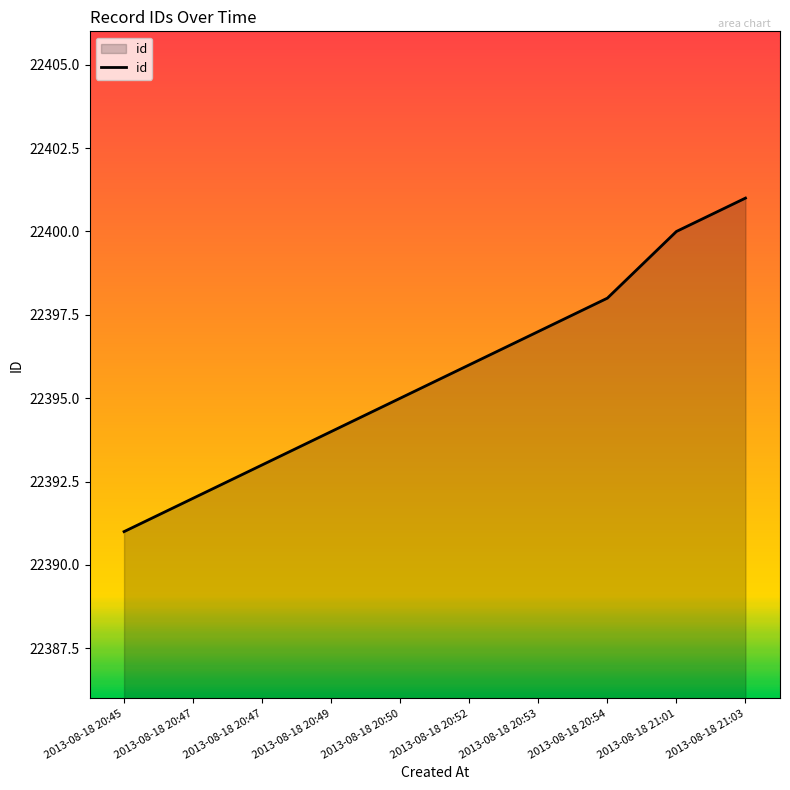

What is the ratio of the value at 2013-08-18 20:47 to the value at 2013-08-18 20:45?

1.0